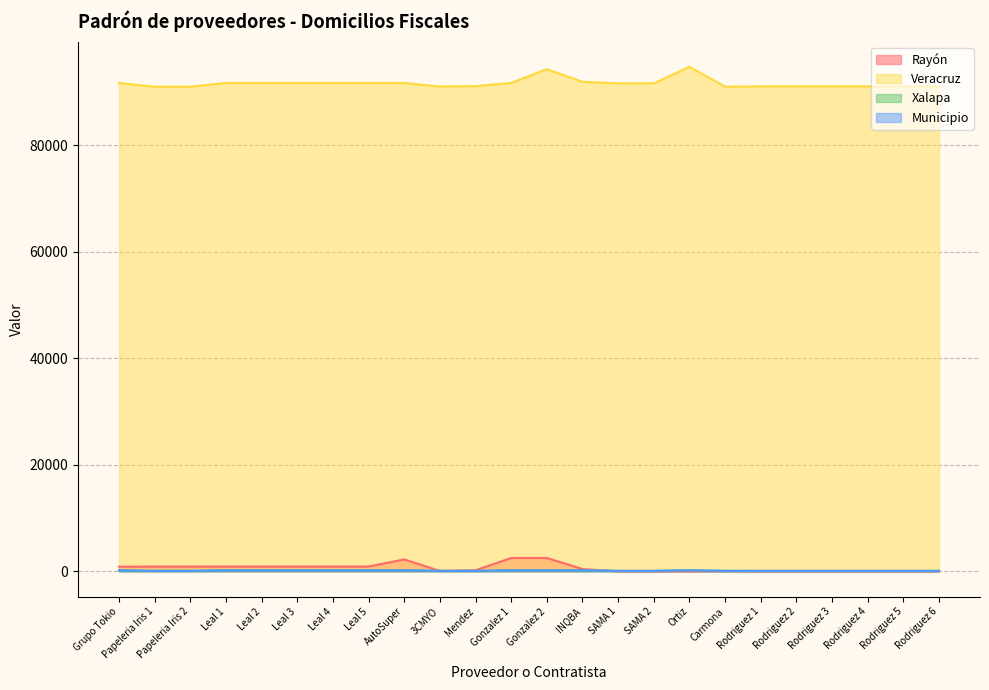

How many values in the Rayón series exceed 422?

11